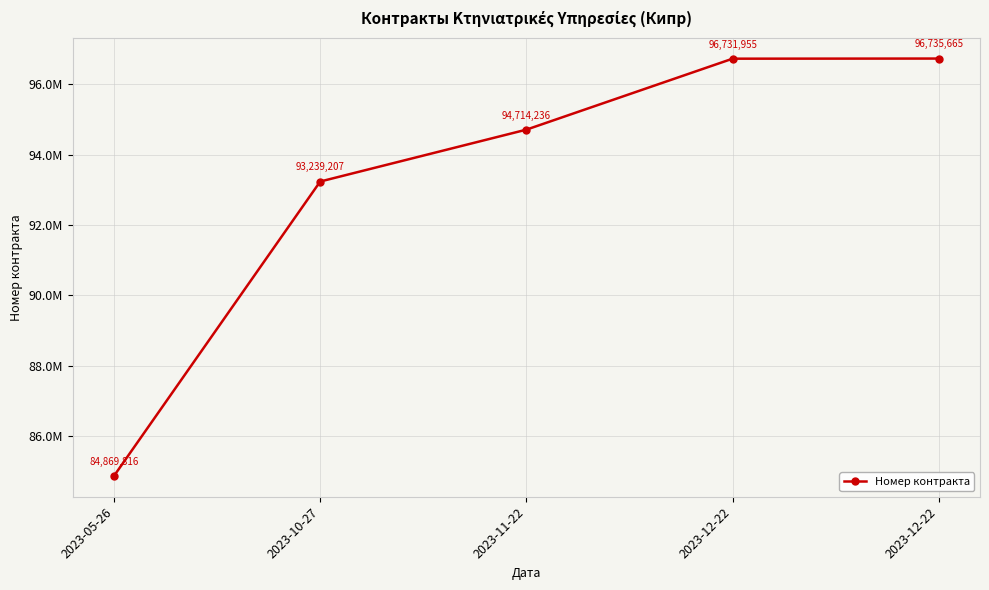

Does the chart have visible grid lines?

Yes